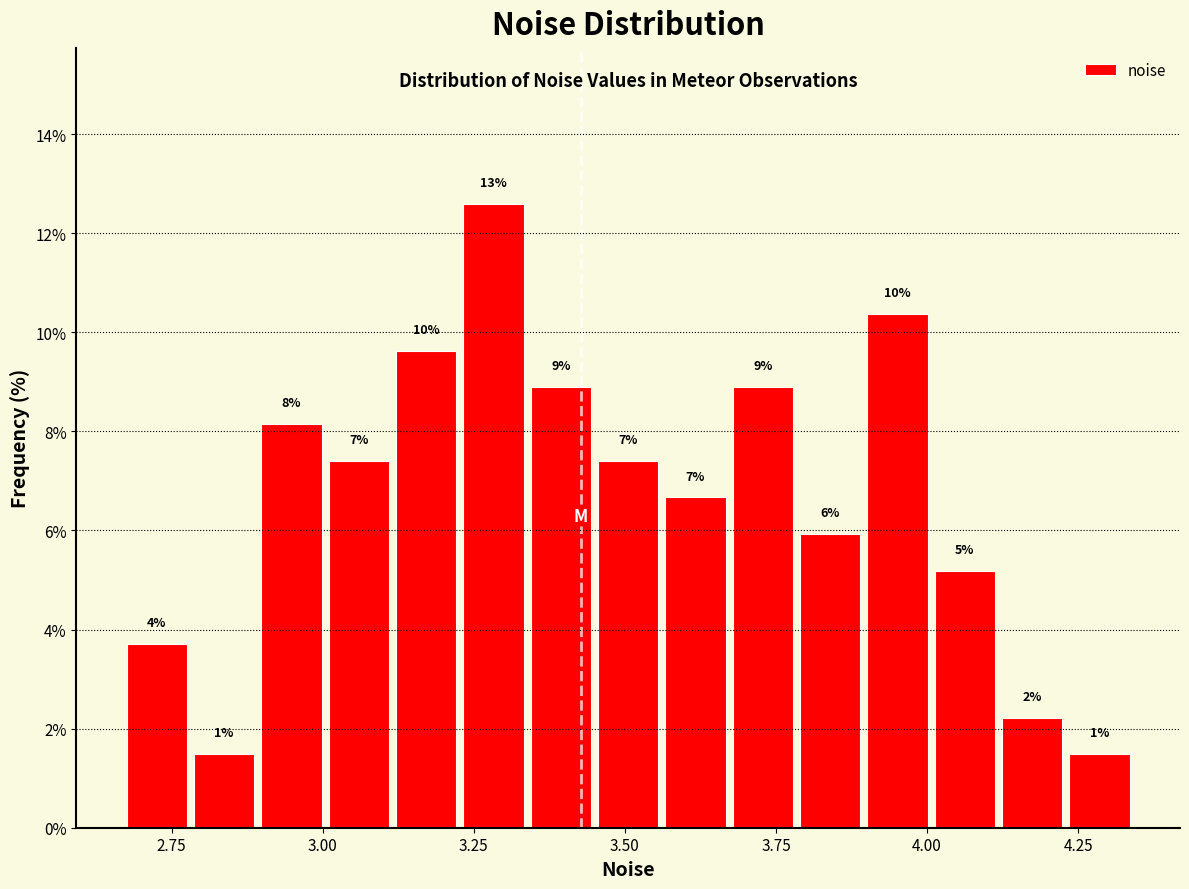

Read against the x-axis, roughly where is the centre of the tallest bar?

3.30